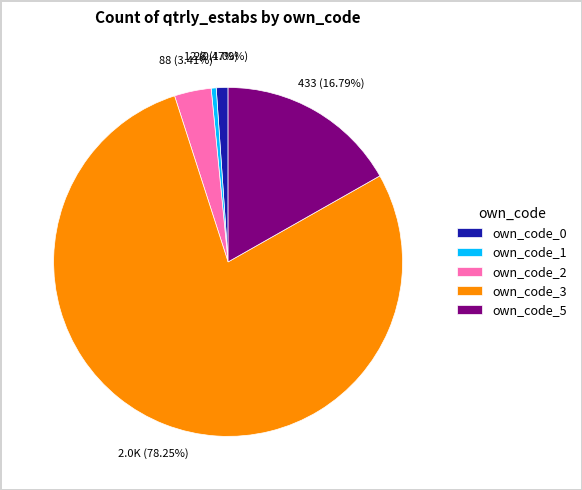

To the nearest percent, what portion does own_code_5 represent?

17%